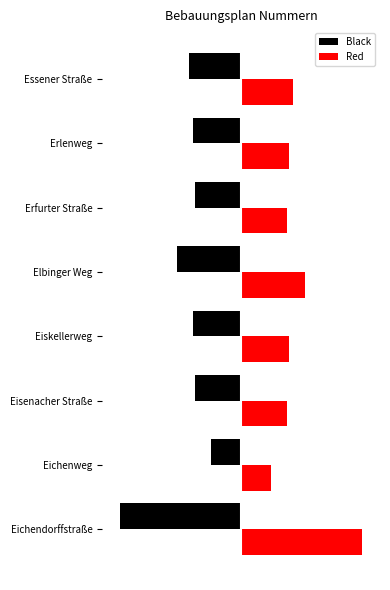

What is the difference between the second highest and second lowest values in the Red series?

10